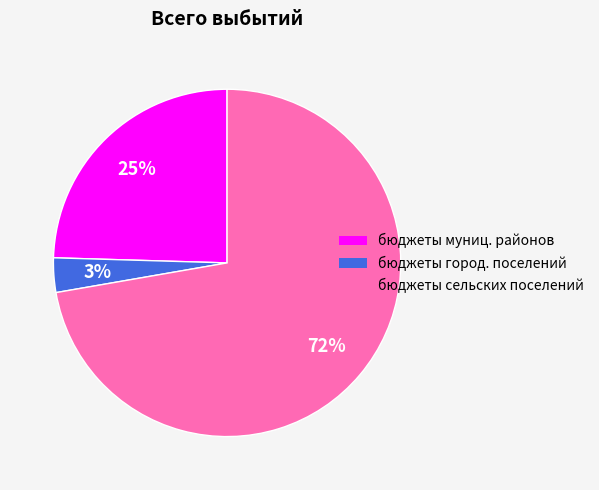

Combined, do бюджеты сельских поселений and бюджеты город. поселений account for over 50%?

Yes